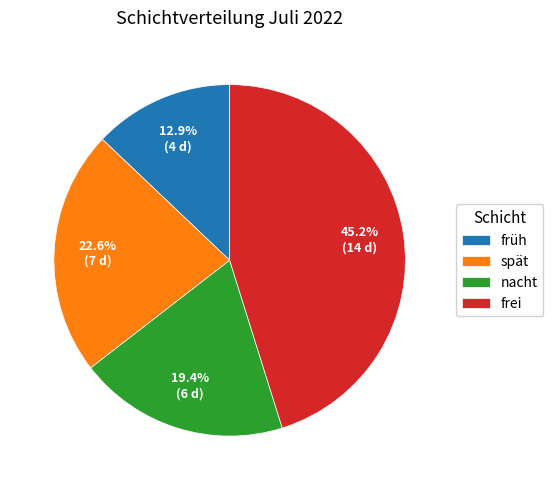

Between frei and nacht, which is larger?

frei